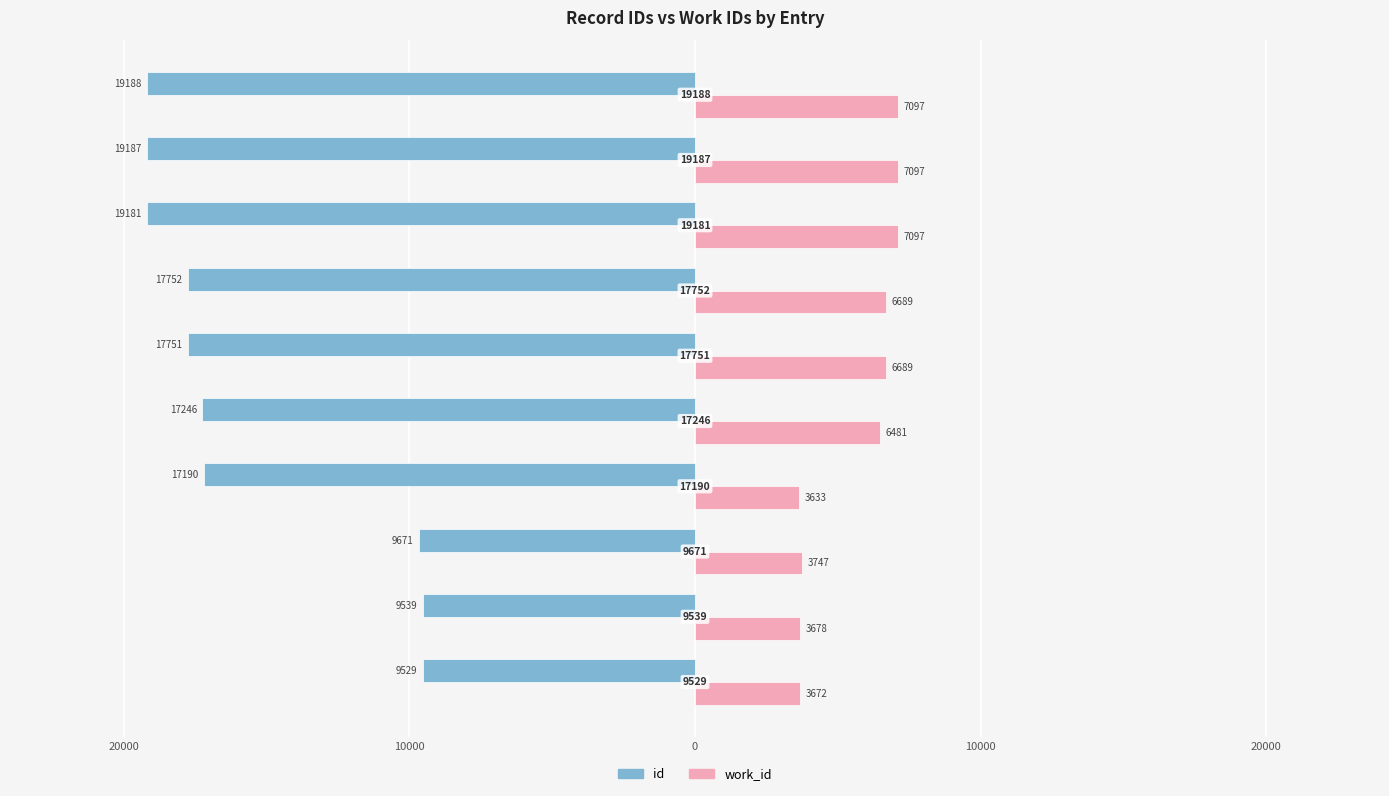

Reading left to right, transcribe all the data shown in this chart.

id: -9529	-9539	-9671	-17190	-17246	-17751	-17752	-19181	-19187	-19188
work_id: 3672	3678	3747	3633	6481	6689	6689	7097	7097	7097